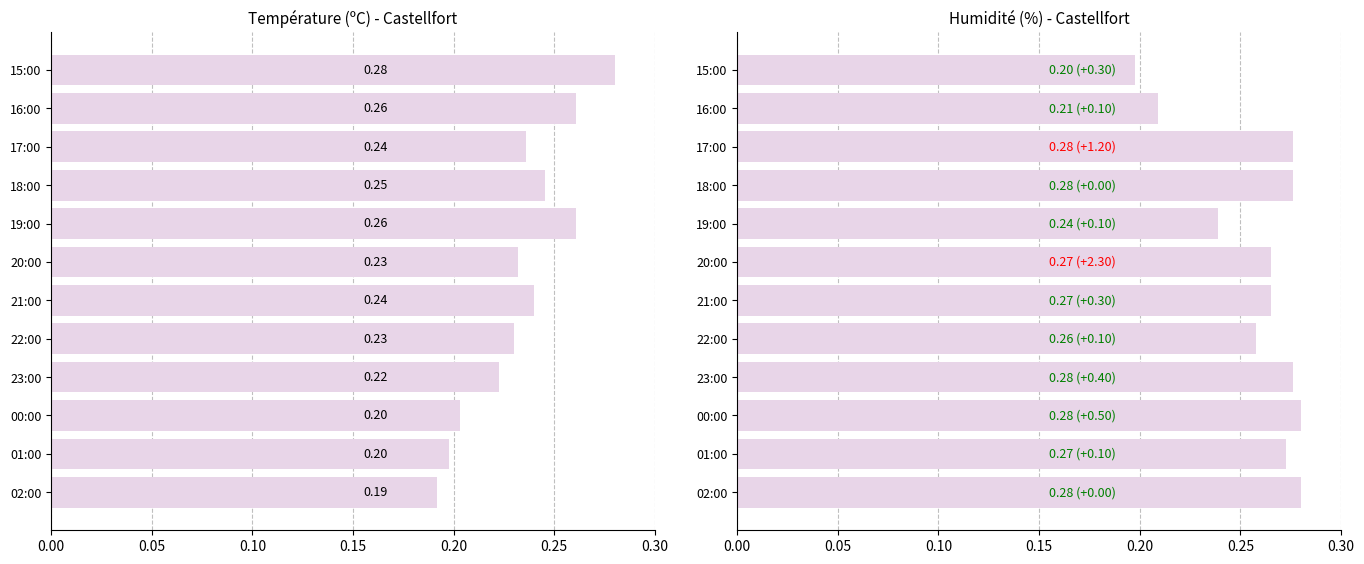

At how many categories does at least one series exceed 0?

12